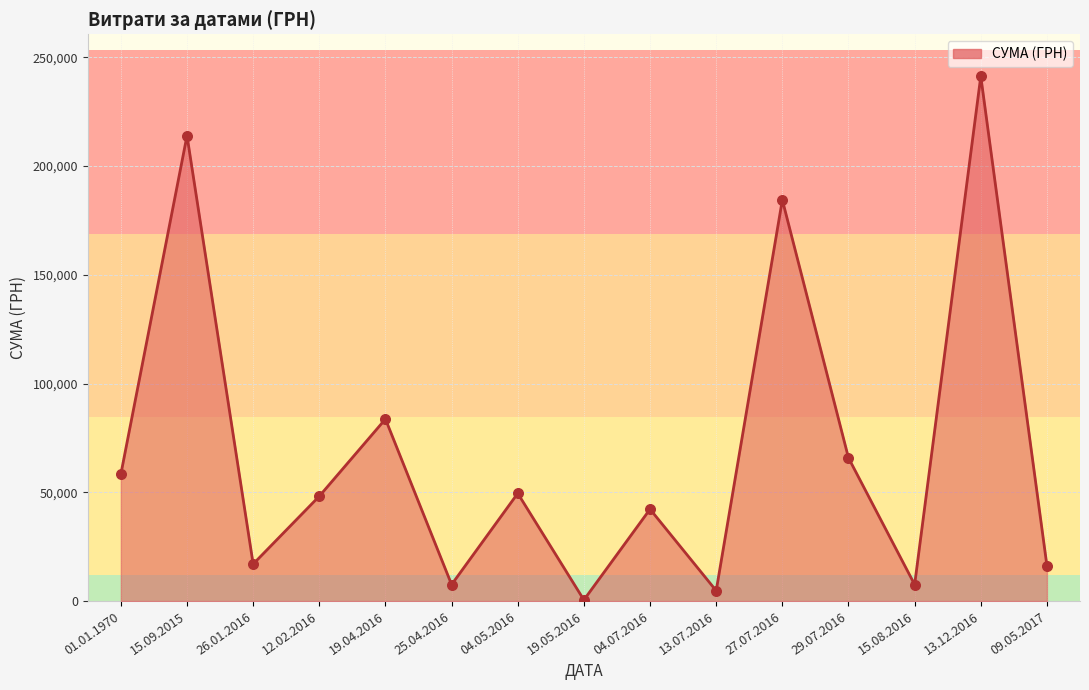

Between 15.08.2016 and 01.01.1970, which is larger?

01.01.1970